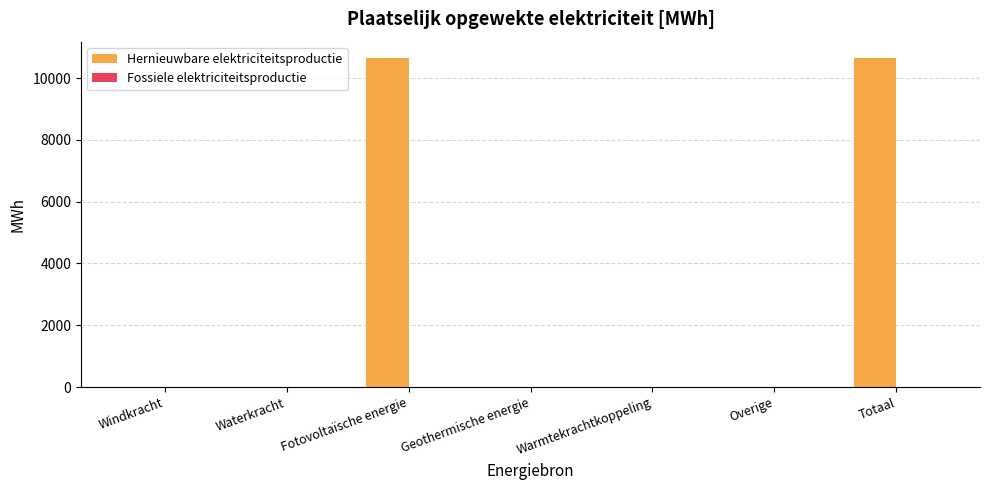

What is the greatest value displayed?

10645.1